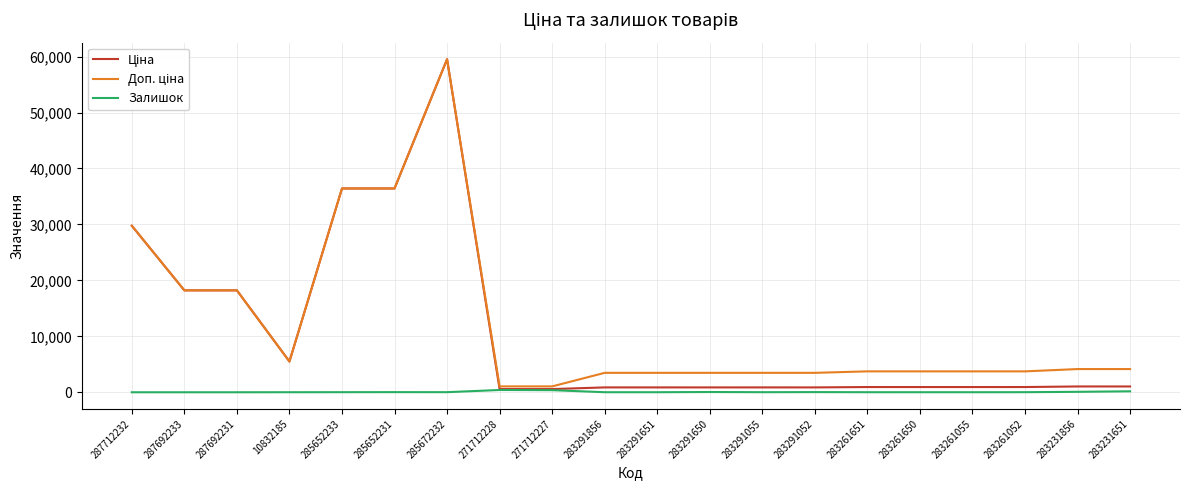

Which category has the highest value across all series?

285672232